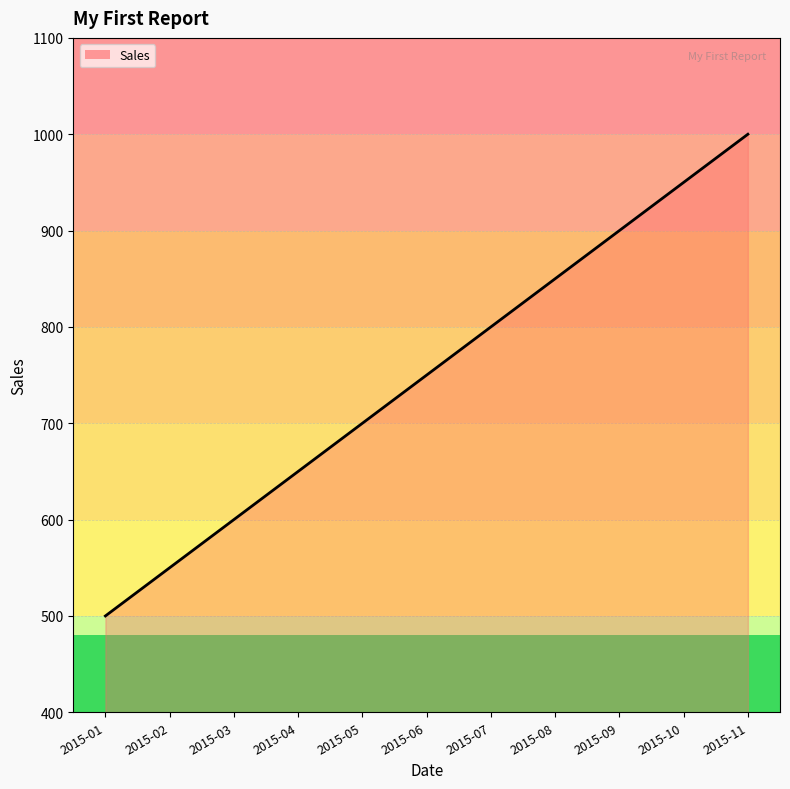

What is the difference between the maximum and minimum values?

500